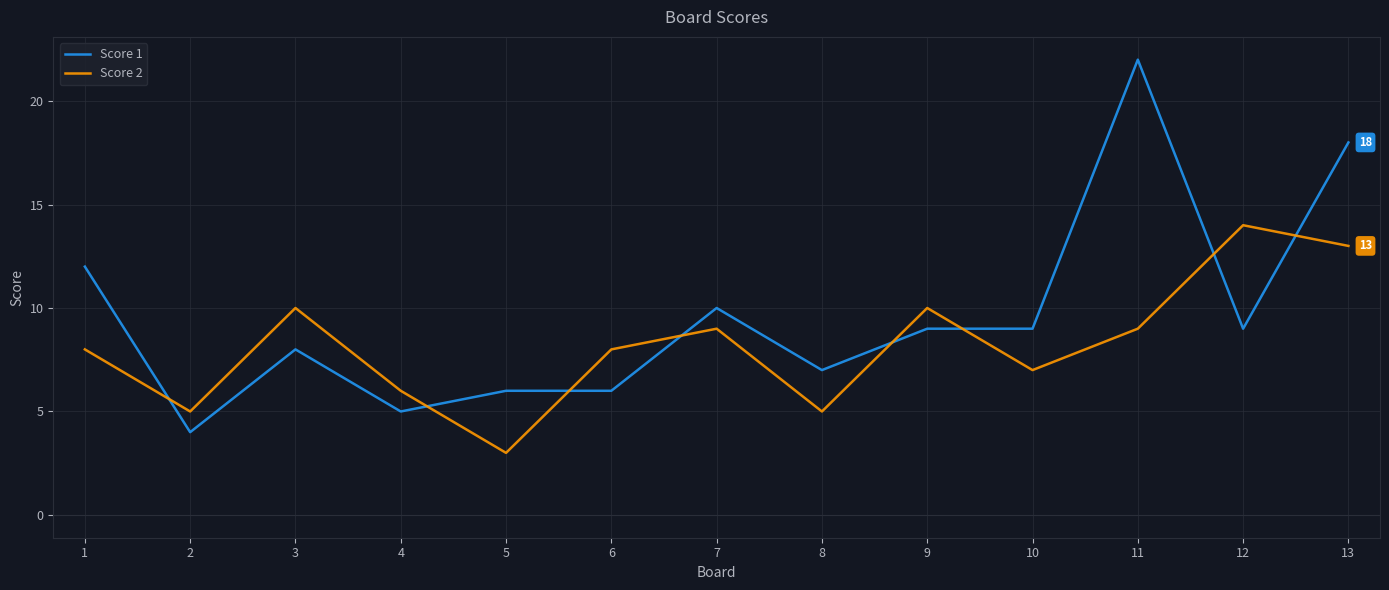

Does the chart display data point markers on the line(s)?

No